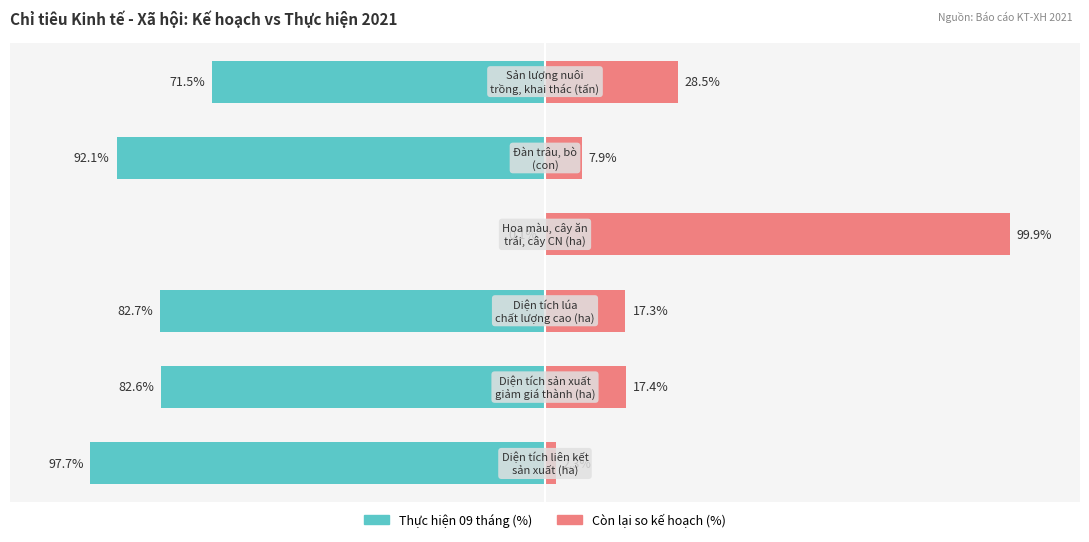

Which series has the largest range (max minus min)?

Thực hiện 09 tháng